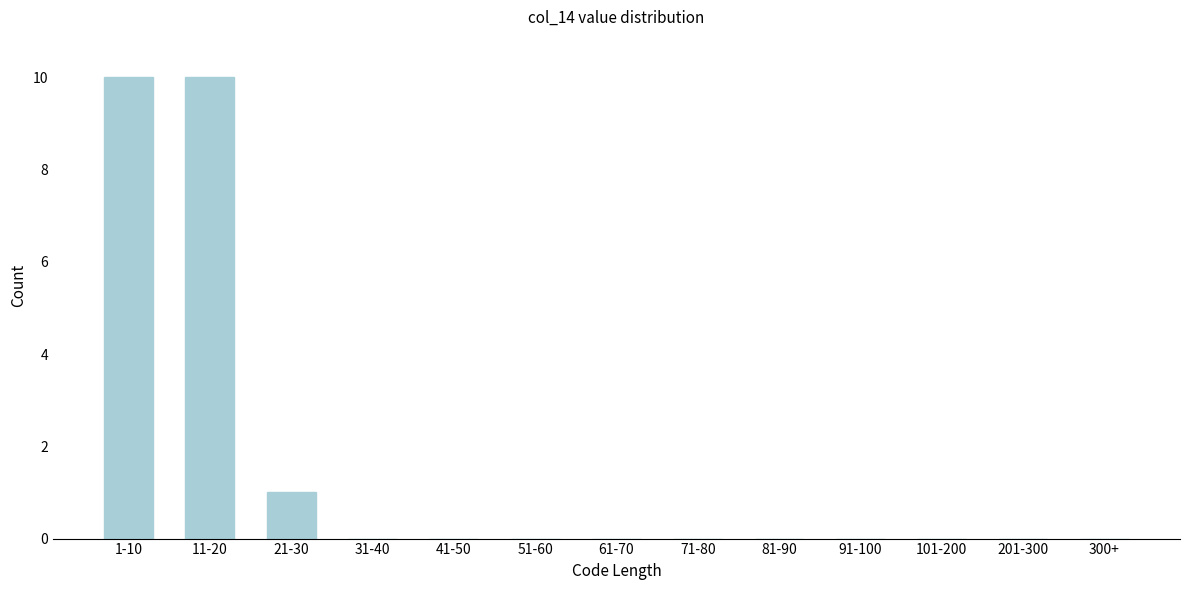

Reading left to right, list all the values displayed in this chart.

1-10=10	11-20=10	21-30=1	31-40=0	41-50=0	51-60=0	61-70=0	71-80=0	81-90=0	91-100=0	101-200=0	201-300=0	300+=0